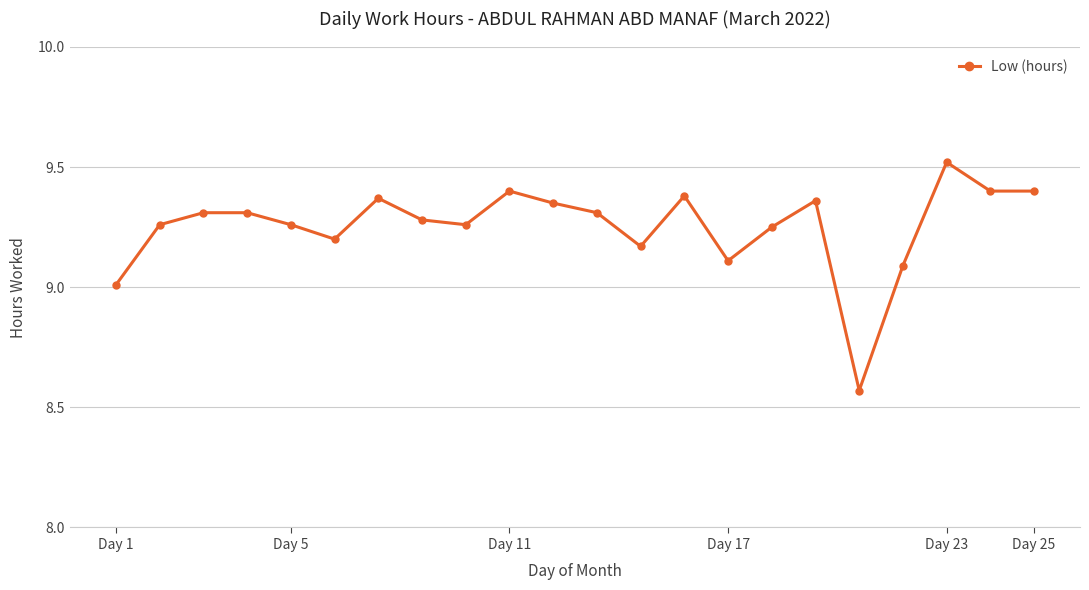

What is the value of the 1st point from the left?

9.0